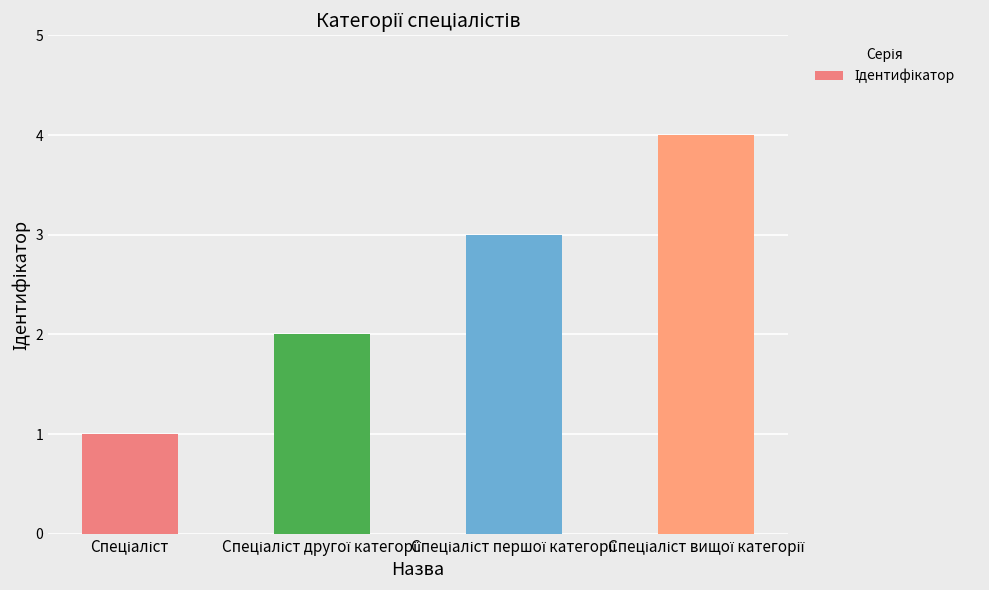

What is the greatest value displayed?

4